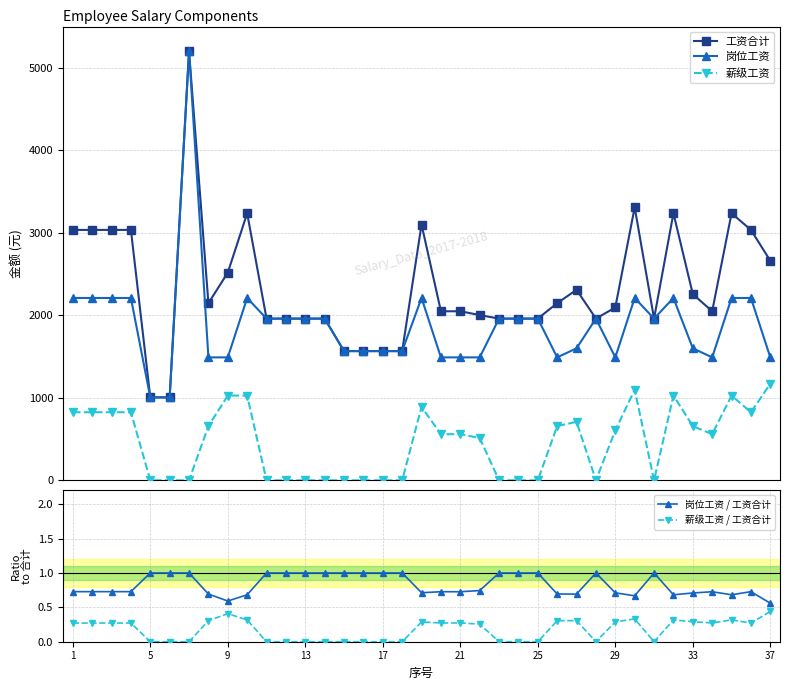

True or false: 岗位工资 and 薪级工资 intersect in this chart.

False